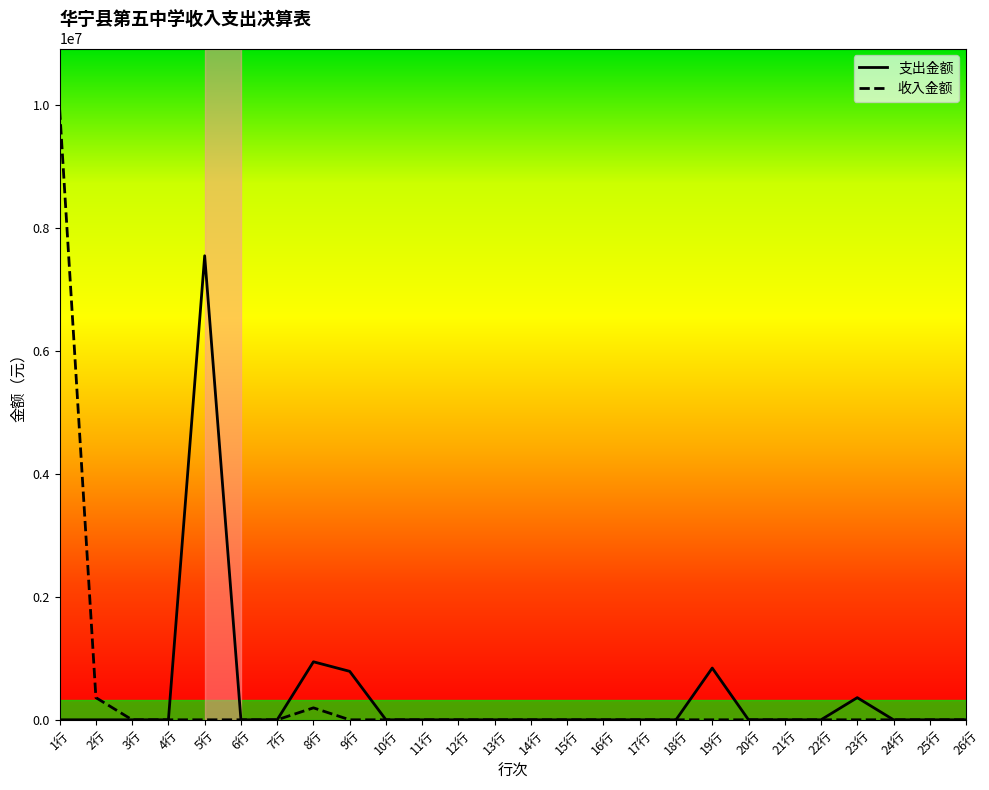

Which series has the widest spread of values?

收入金额